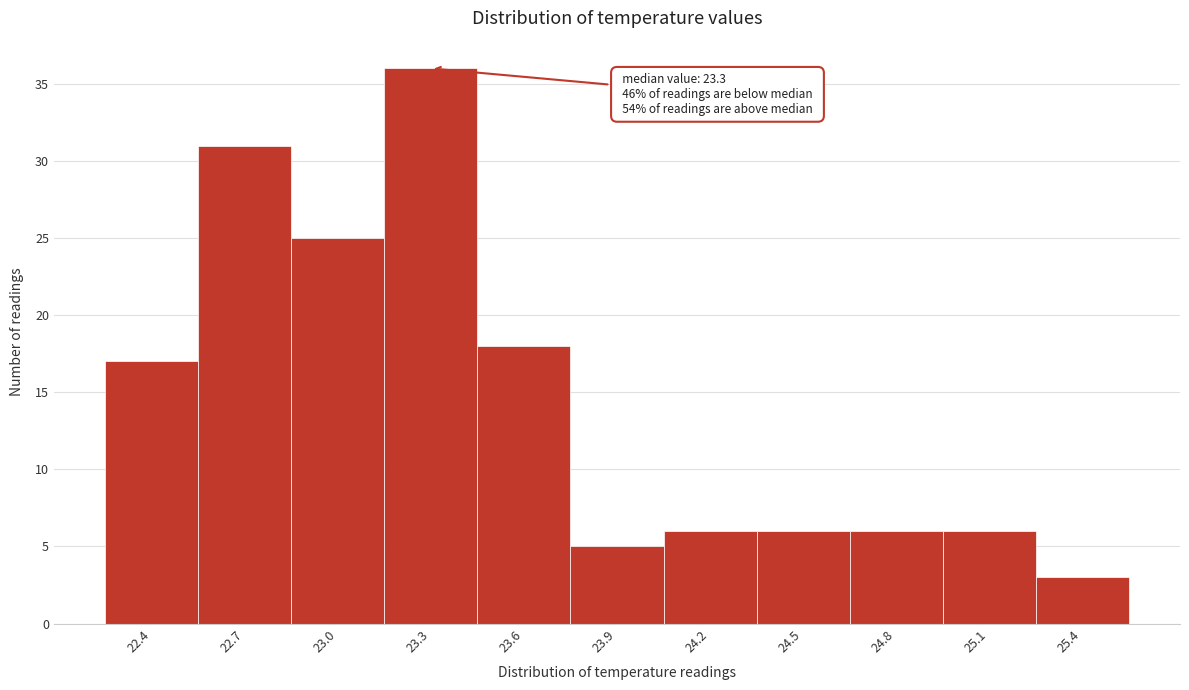

Reading right to left, list all the values displayed in this chart.

3	6	6	6	6	5	18	36	25	31	17